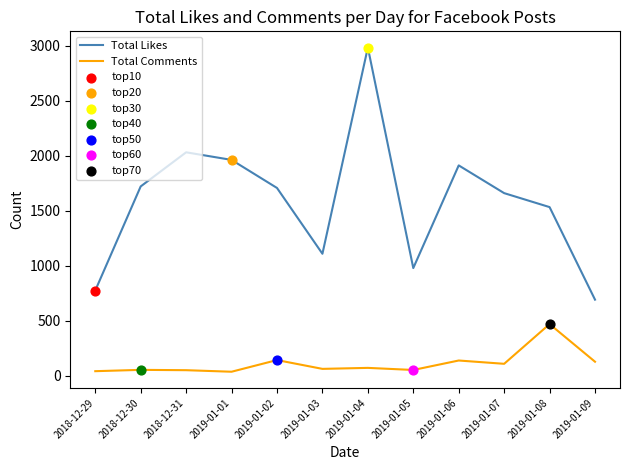

At how many categories does at least one series exceed 2902?

1